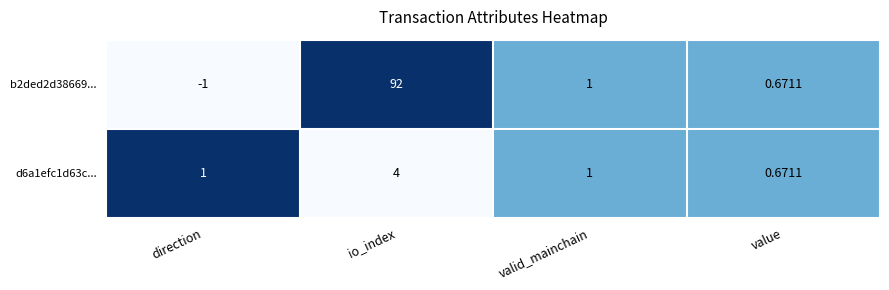

Is the value of d6a1efc1d63c... at io_index greater than the value of b2ded2d38669... at io_index?

No